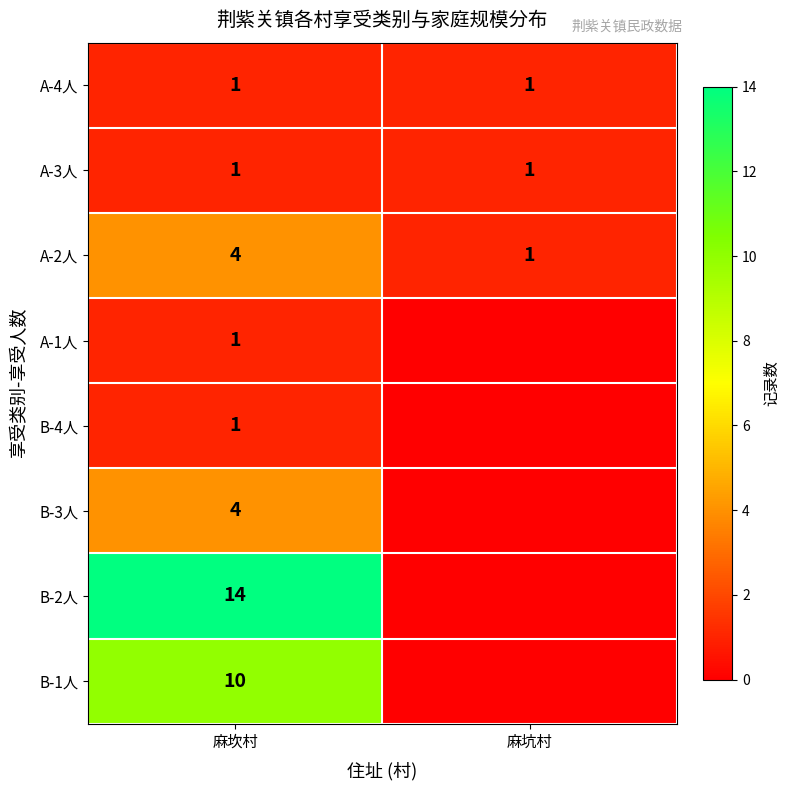

Count the number of data series in this chart.

8